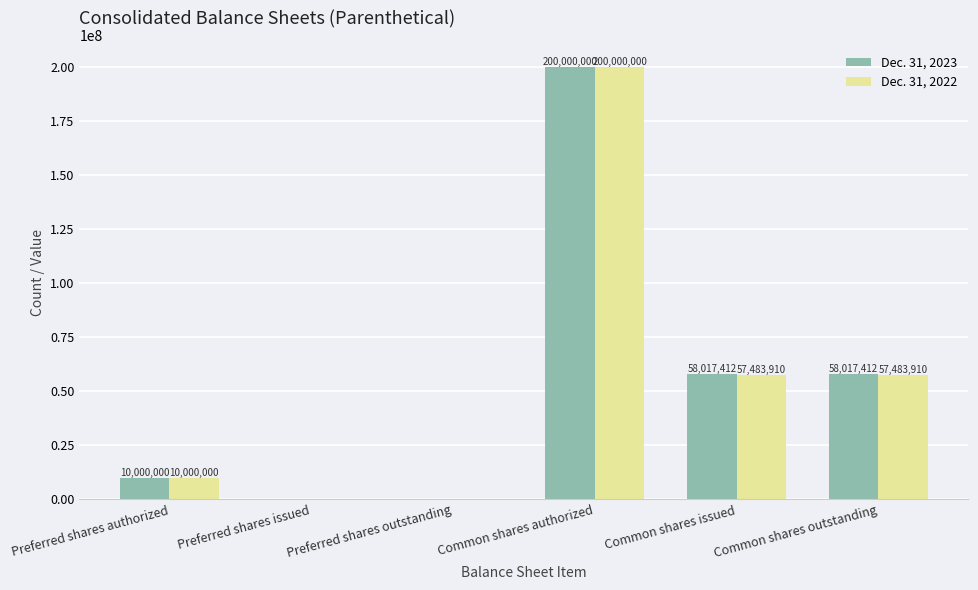

Which series has the largest total across all categories?

Dec. 31, 2023